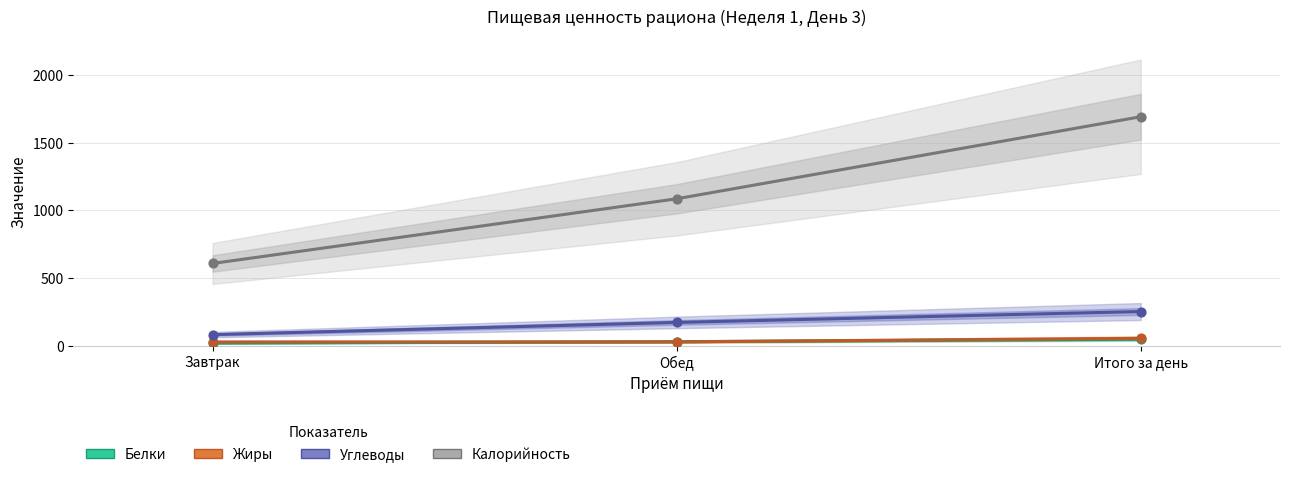

What are all the series names shown in the legend?

Белки, Жиры, Углеводы, Калорийность